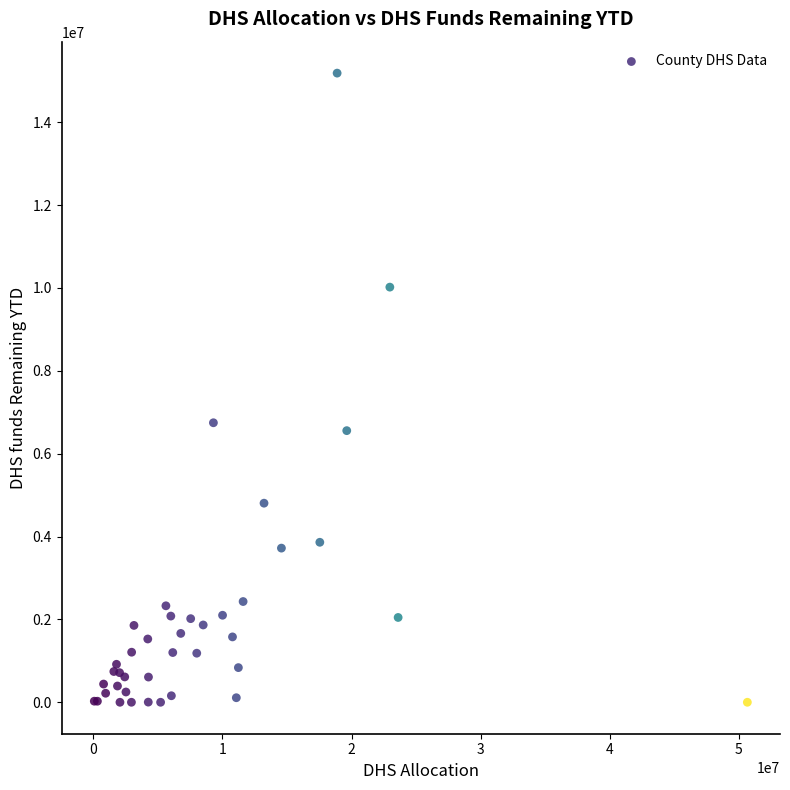

What Y value in the scatter plot is closest to 7592379?

6746103.7